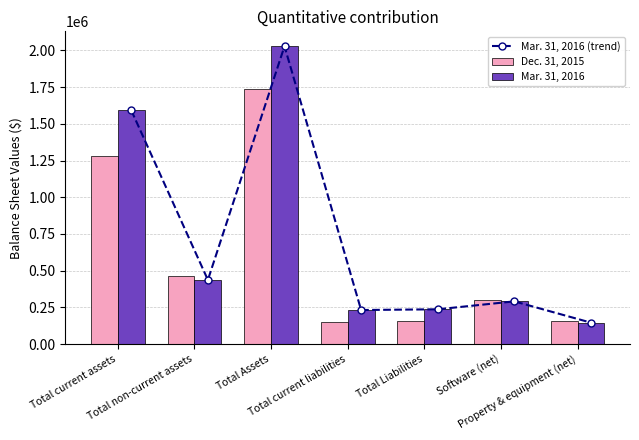

At which label does Mar. 31, 2016 reach its minimum?

Property & equipment (net)